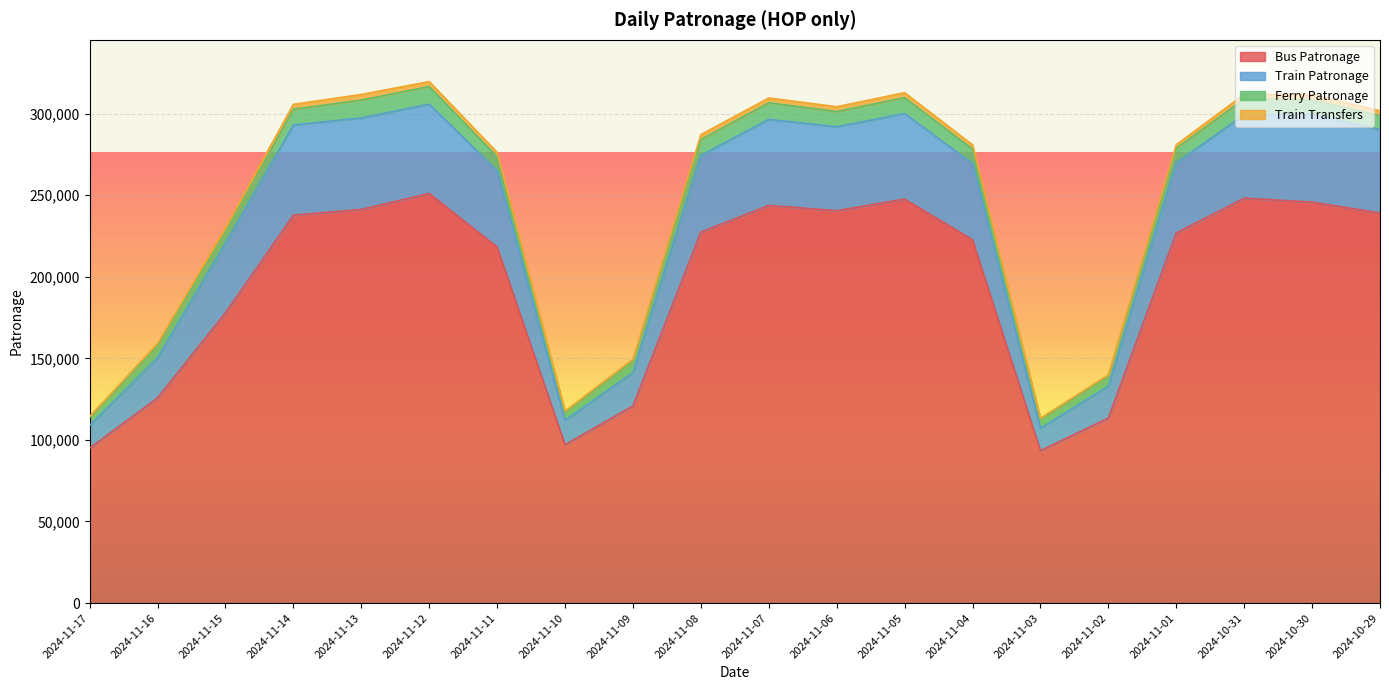

True or false: Train Patronage and Bus Patronage cross at least once.

False